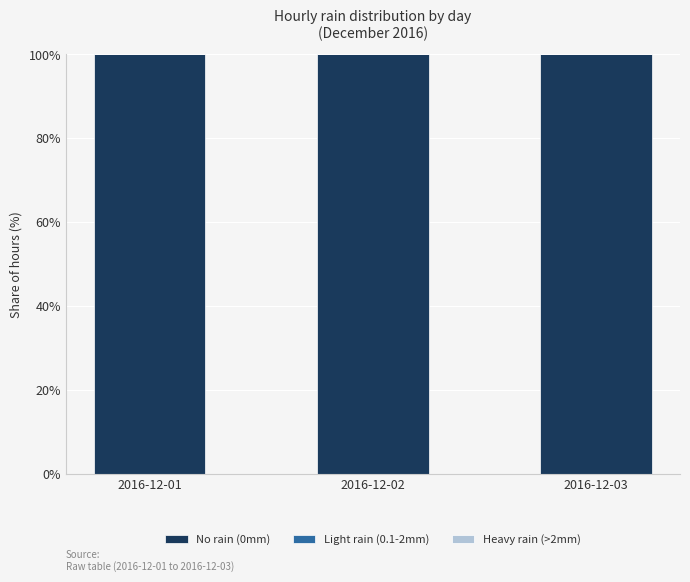

At 2016-12-01, list the series in order from smallest to largest.

Light rain (0.1-2mm), Heavy rain (>2mm), No rain (0mm)